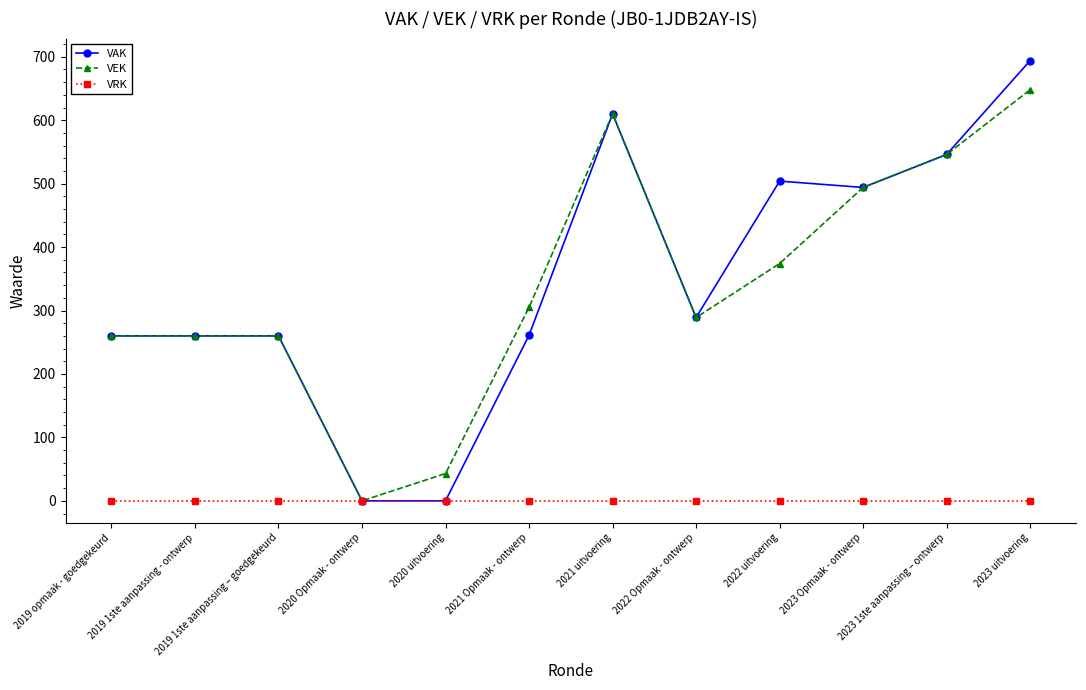

At which category is the sum across all series the highest?

2023 uitvoering